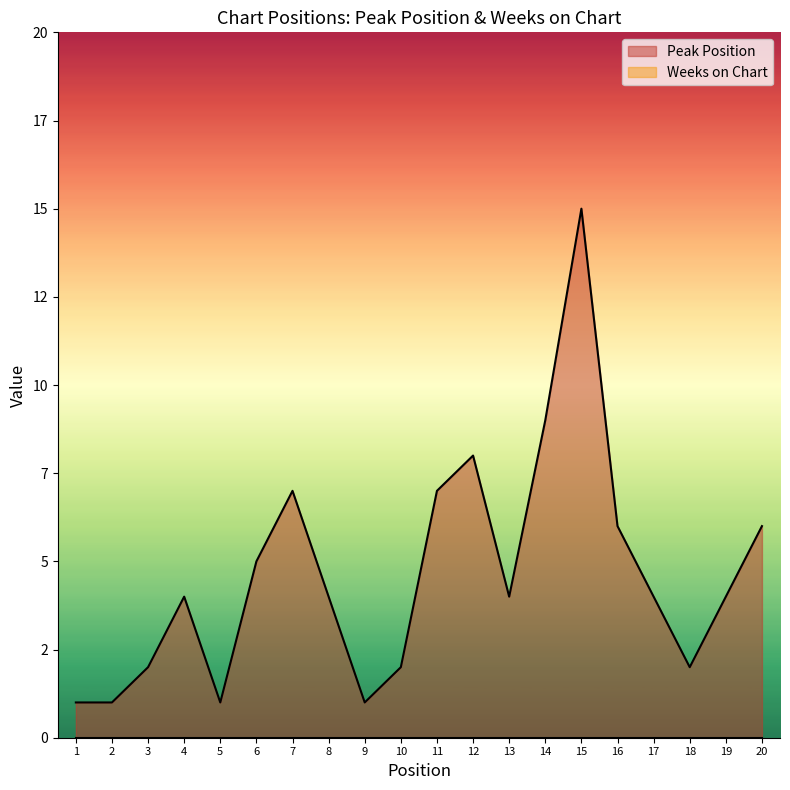

What is the change in value from 16 to 19?

-2